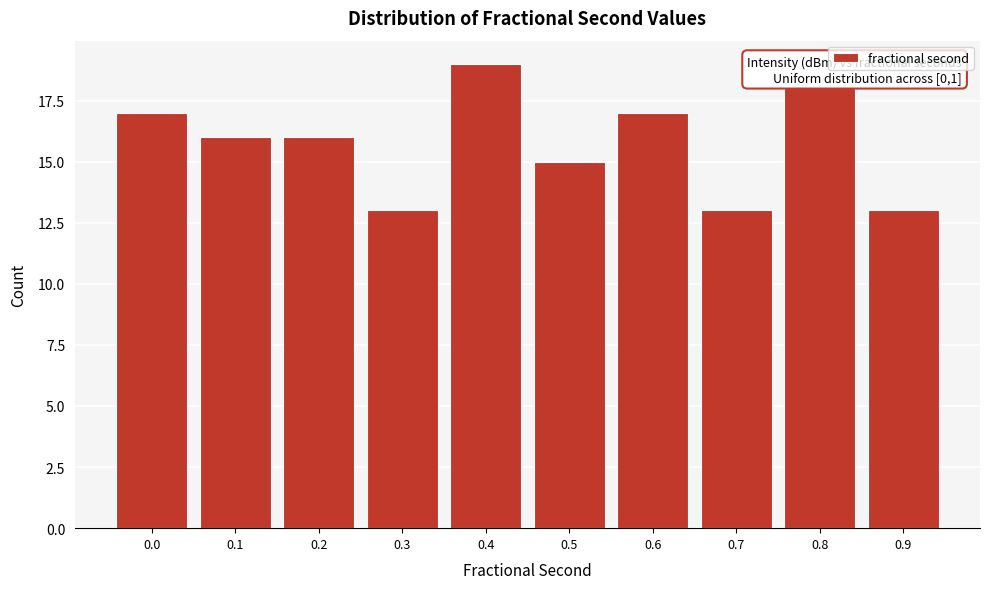

Reading right to left, what are all the values shown in this chart?

0.9=13	0.8=18	0.7=13	0.6=17	0.5=15	0.4=19	0.3=13	0.2=16	0.1=16	0.0=17